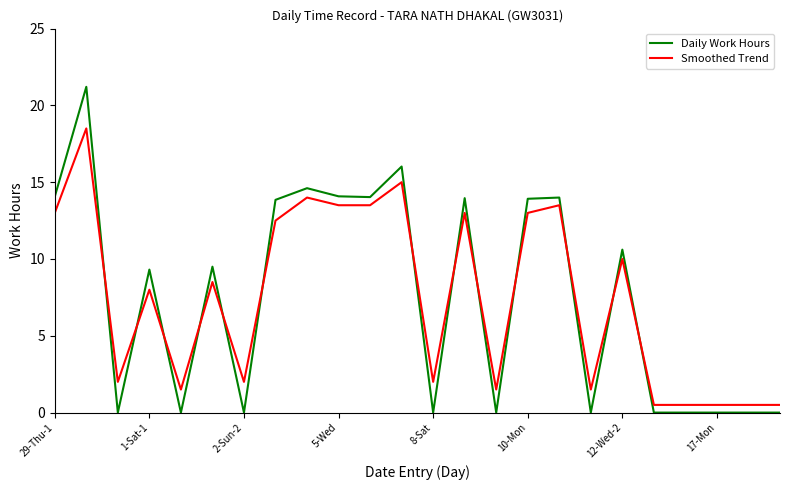

Which series has the largest range (max minus min)?

Daily Work Hours